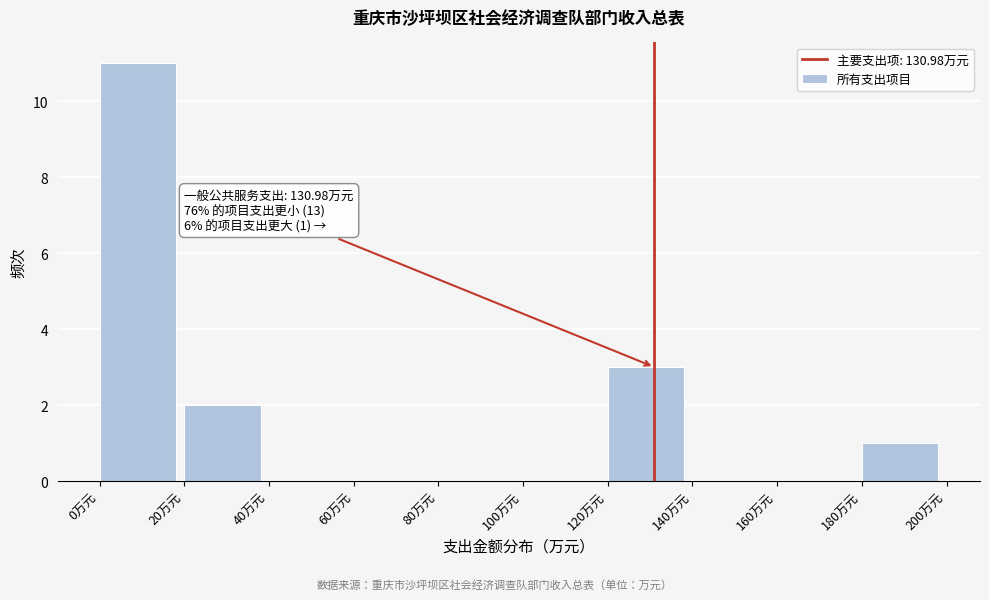

Which range on the x-axis has the tallest bar?

0 to 20